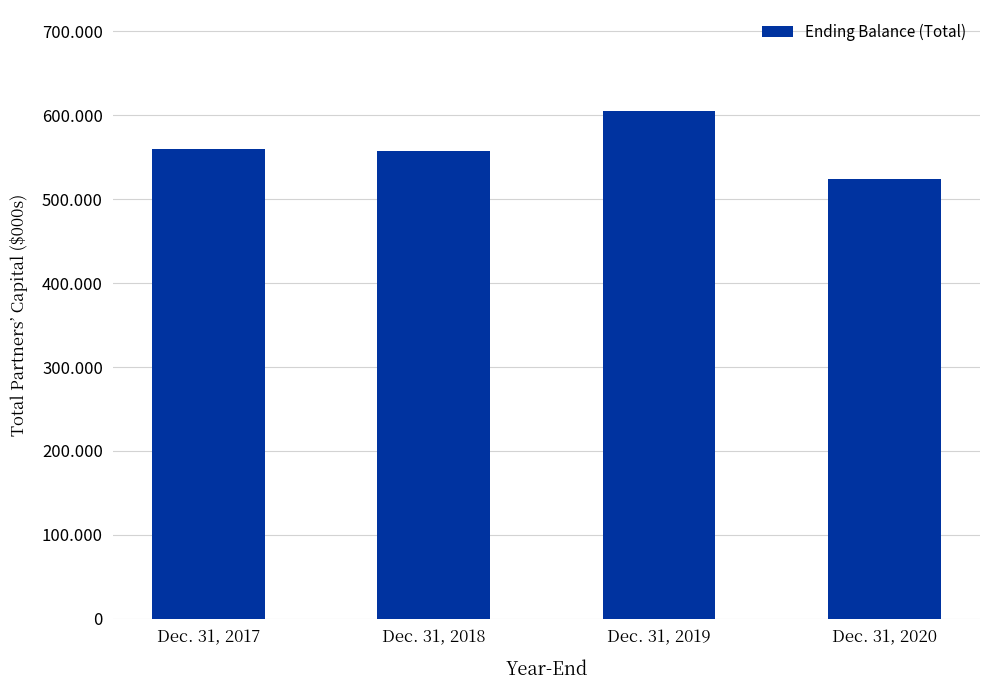

What is the change in value from Dec. 31, 2017 to Dec. 31, 2020?

-36362